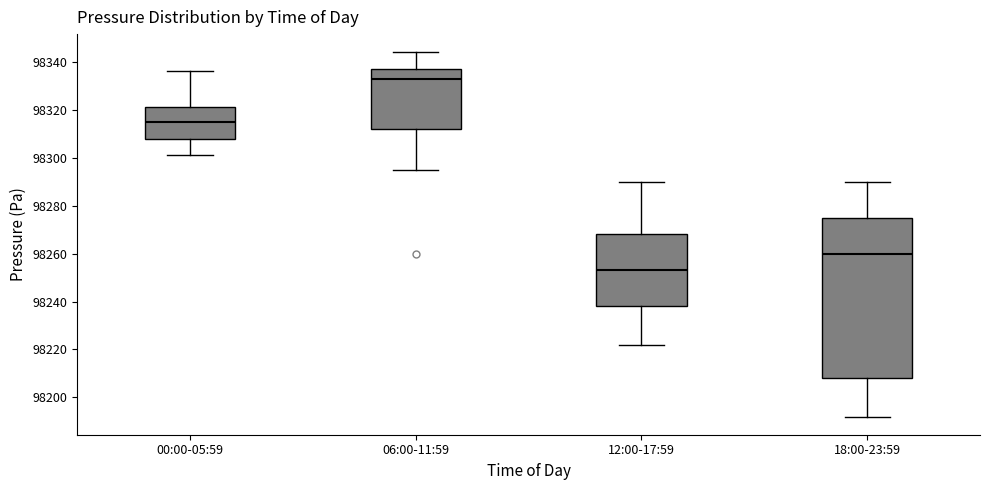

Reading left to right, transcribe this box plot: for each box, give where its median line is, the range the box spans, and where its two whiskers end, as read against the y-axis. The values are not printed on the chart, so give them approximately, as read against the axis.

00:00-05:59: median 98316, box 98308 to 98322, whiskers 98302 to 98336
06:00-11:59: median 98334, box 98312 to 98338, whiskers 98296 to 98344
12:00-17:59: median 98254, box 98238 to 98268, whiskers 98222 to 98290
18:00-23:59: median 98260, box 98208 to 98276, whiskers 98192 to 98290